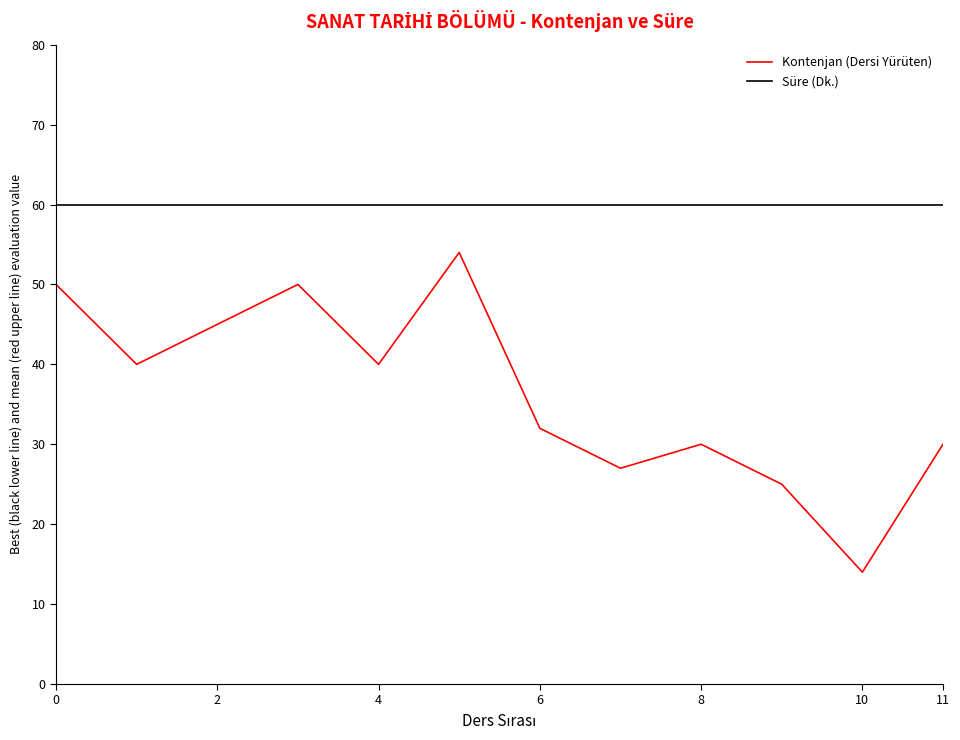

How many series are shown in this chart?

2